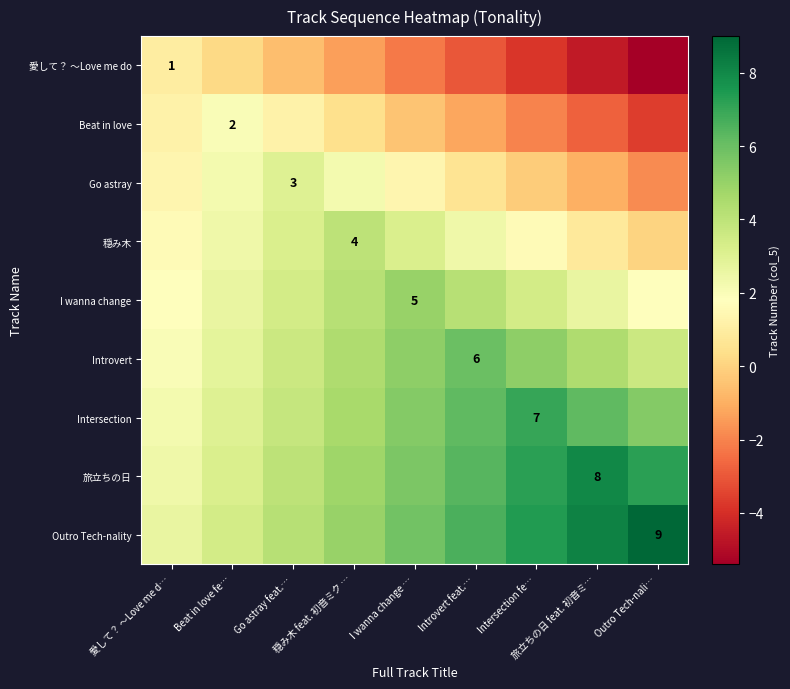

Between Go astray feat.… and 愛して？ ～Love me d…, which is larger?

愛して？ ～Love me d…